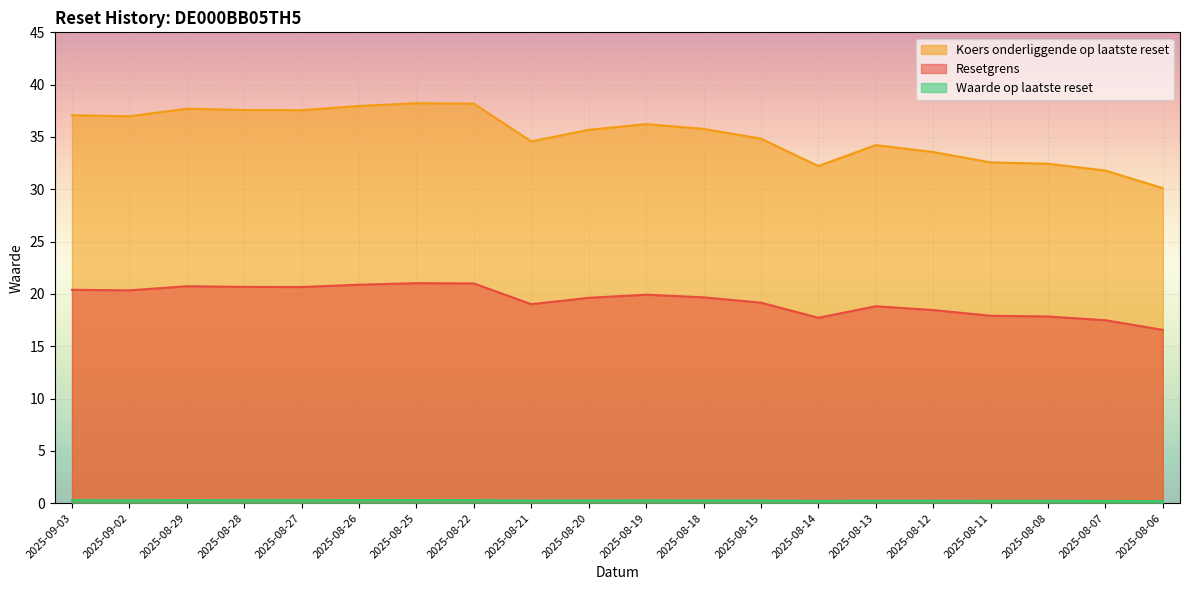

True or false: Resetgrens and Koers onderliggende op laatste reset intersect in this chart.

False